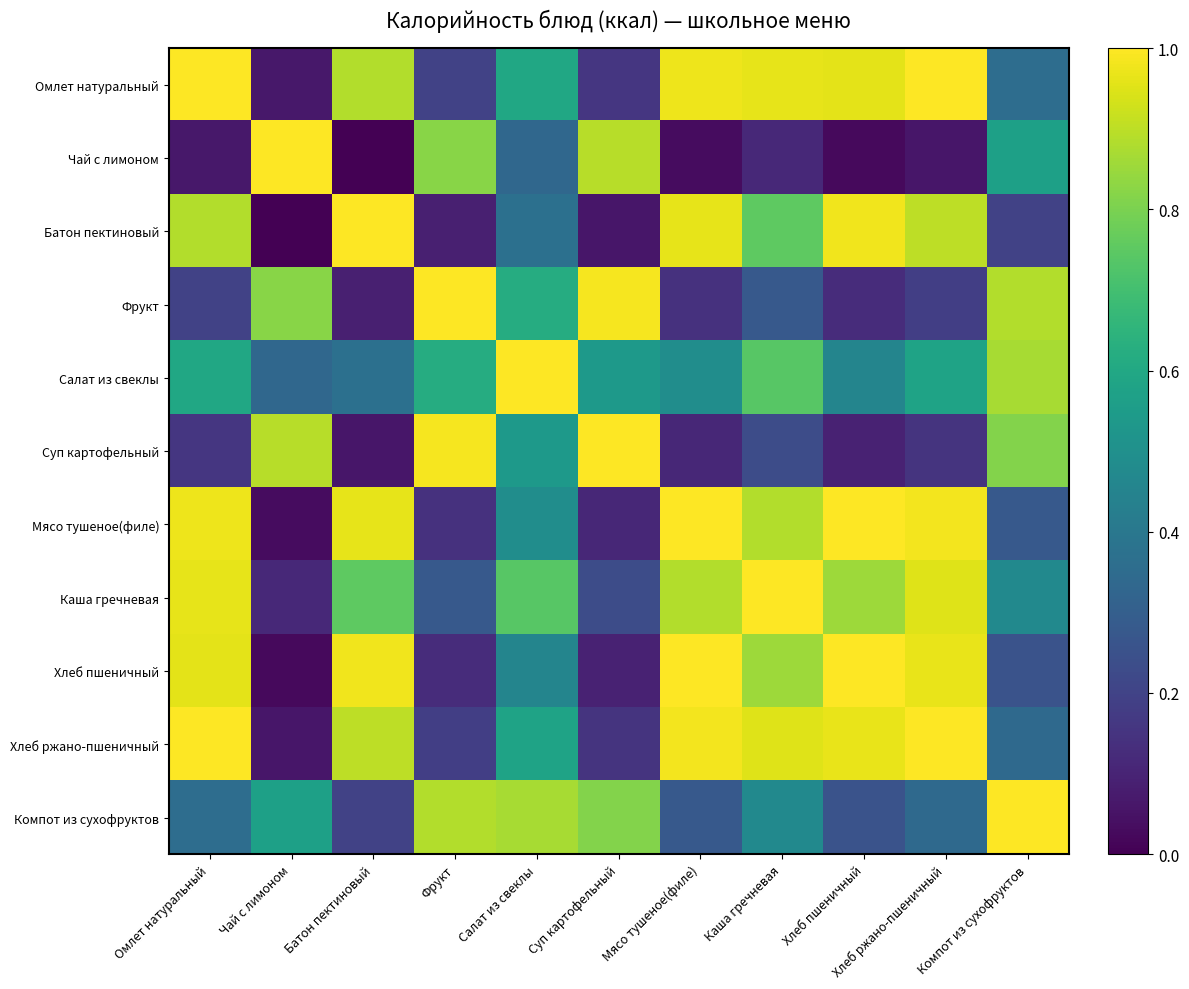

Which has a higher value, Суп картофельный or Чай с лимоном?

Суп картофельный